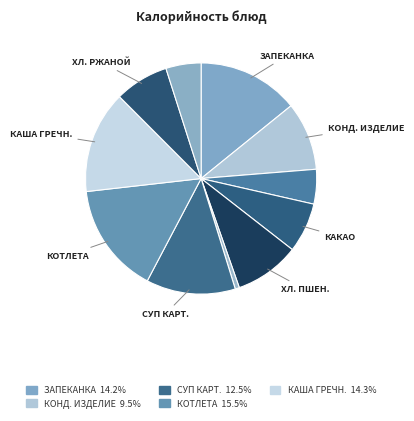

How many segments does this pie chart have?

11